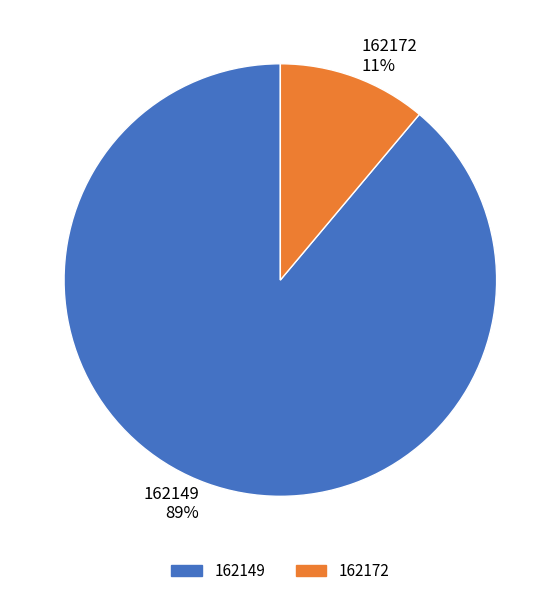

Is it true that 162149 is 99% of the pie?

False